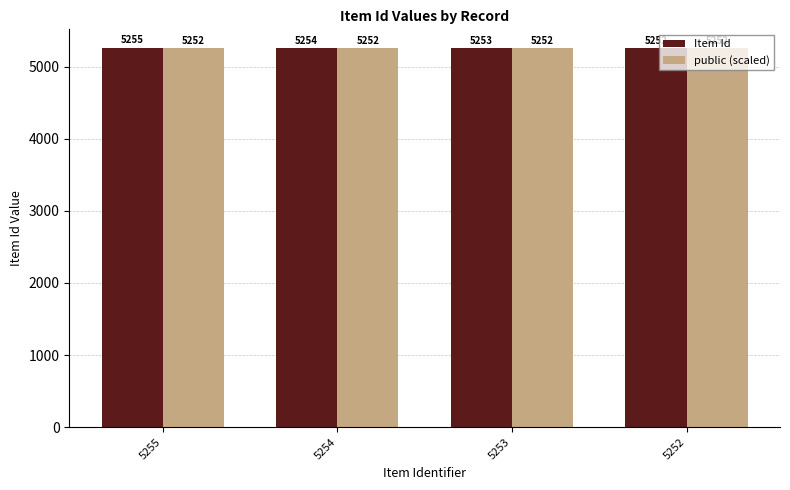

Reading left to right, extract all data points from this chart.

Item Id: 5255=5255	5254=5254	5253=5253	5252=5252
public (scaled): 5255=5252	5254=5252	5253=5252	5252=5252